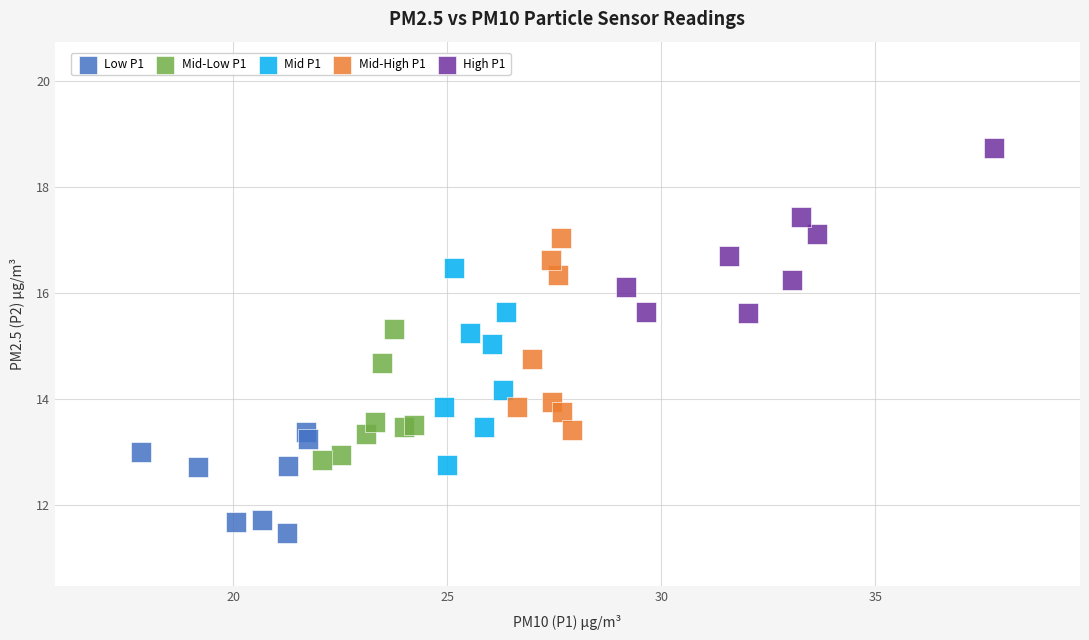

Which series contains the highest Y value?

High P1